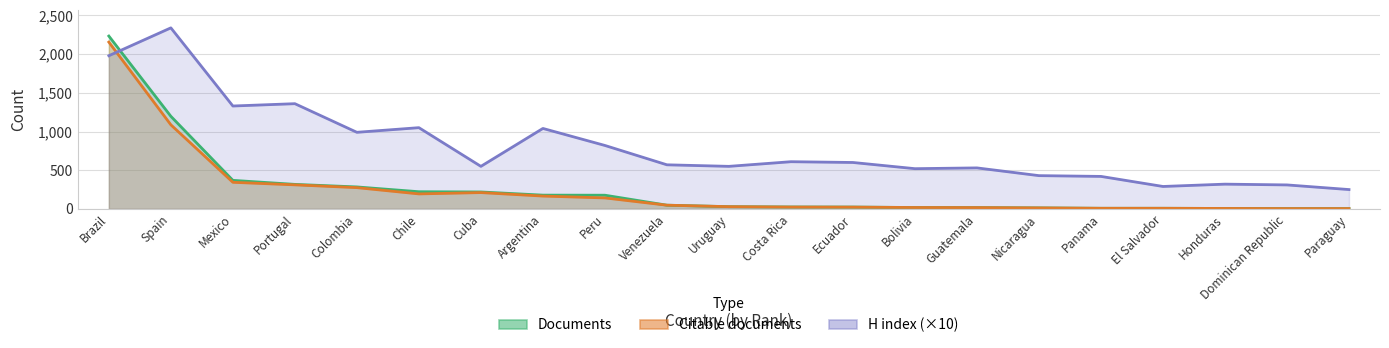

What is the sum of all Documents values?

5401